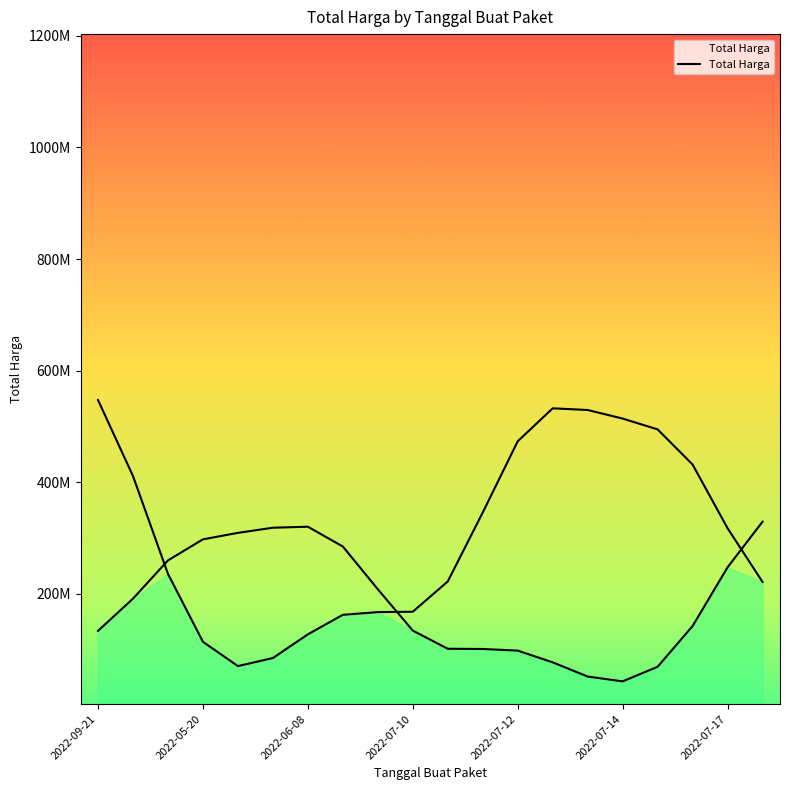

How many data points are above 225750000?

9